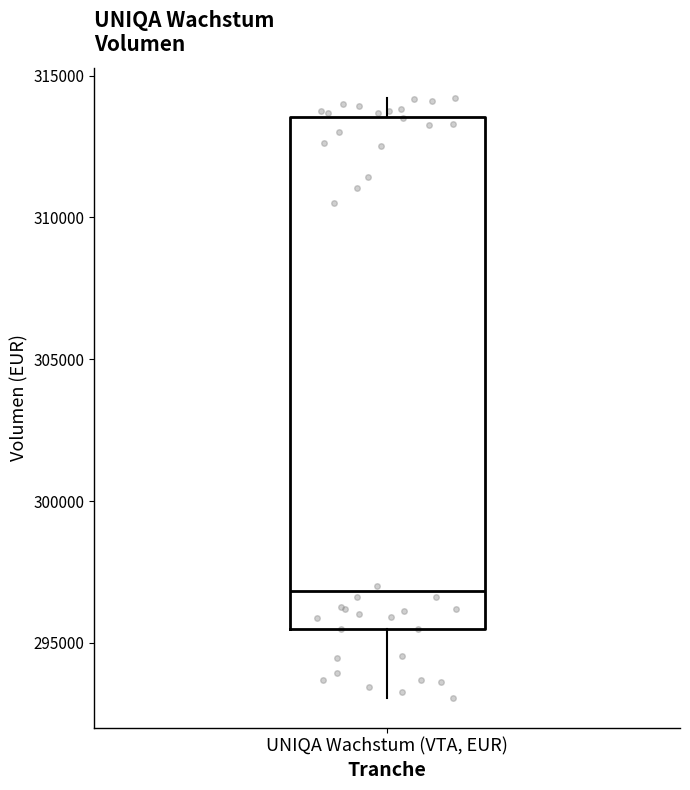

Read this box plot against the y-axis: the position of the median line, the range covered by the box, and the ends of both whiskers. The values are not printed on the chart, so give them approximately, as read against the axis.

median 297000, box 295500 to 313500, whiskers 293000 to 314000